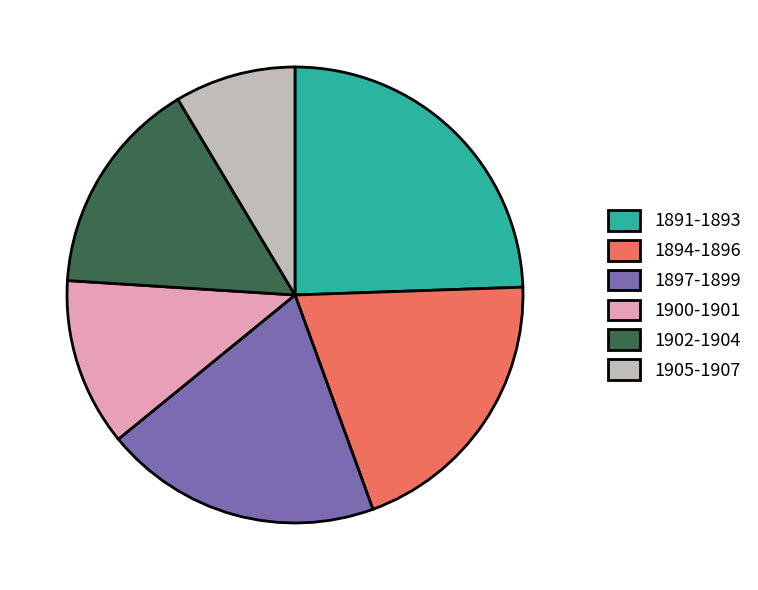

Does 1902-1904 account for over 50% of the chart?

No